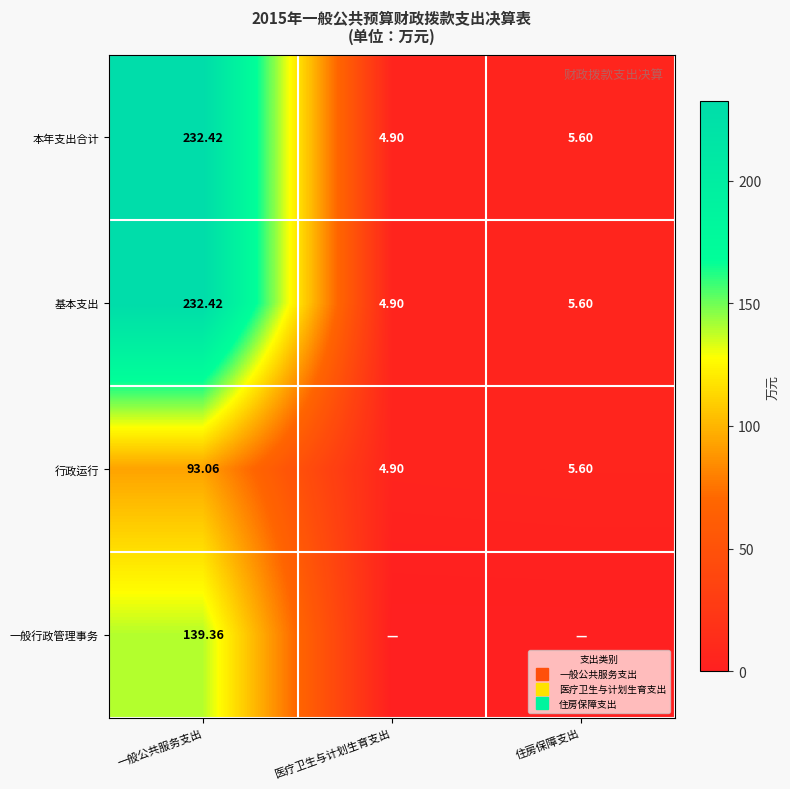

What value does the 一般行政管理事务 series have at 一般公共服务支出?

139.4